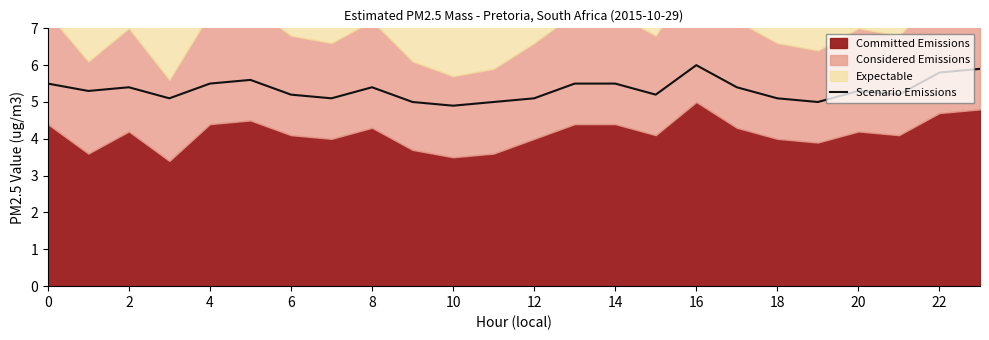

Reading left to right, list all the values displayed in this chart.

5.5	5.3	5.4	5.1	5.5	5.6	5.2	5.1	5.4	5.0	4.9	5.0	5.1	5.5	5.5	5.2	6.0	5.4	5.1	5.0	5.3	5.2	5.8	5.9